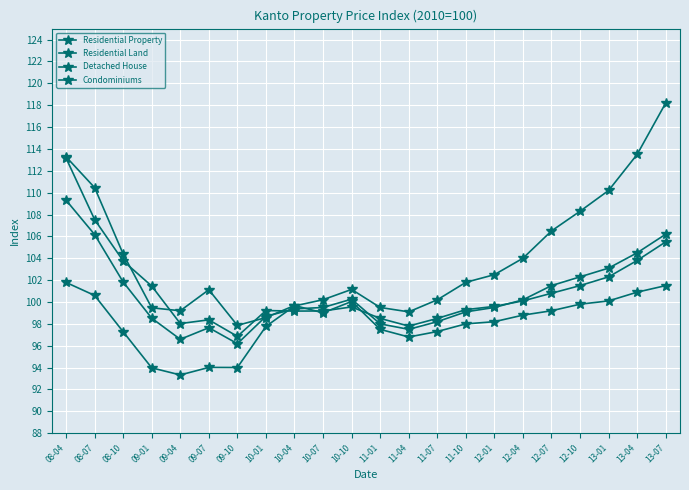

Where do Residential Property and Condominiums first cross each other?

10-01 and 10-04